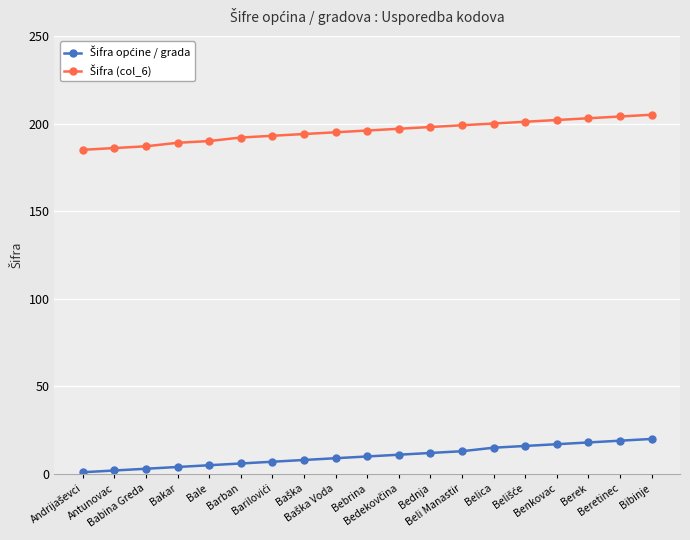

At how many categories does at least one series exceed 75?

19